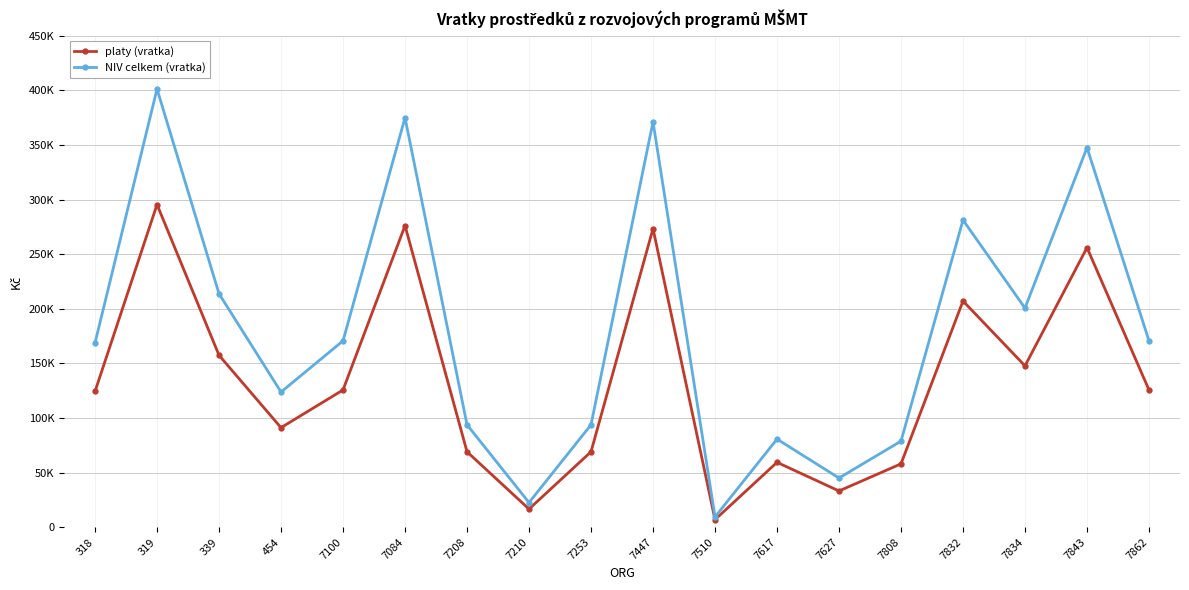

What are all the series names shown in the legend?

platy (vratka), NIV celkem (vratka)